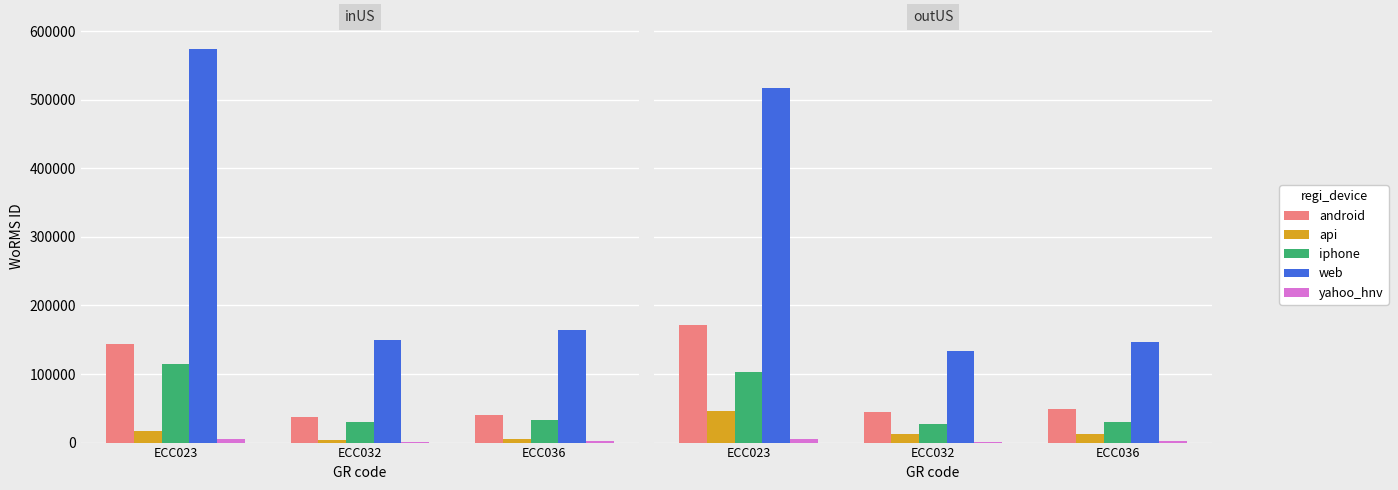

How many data points does each series have?

3